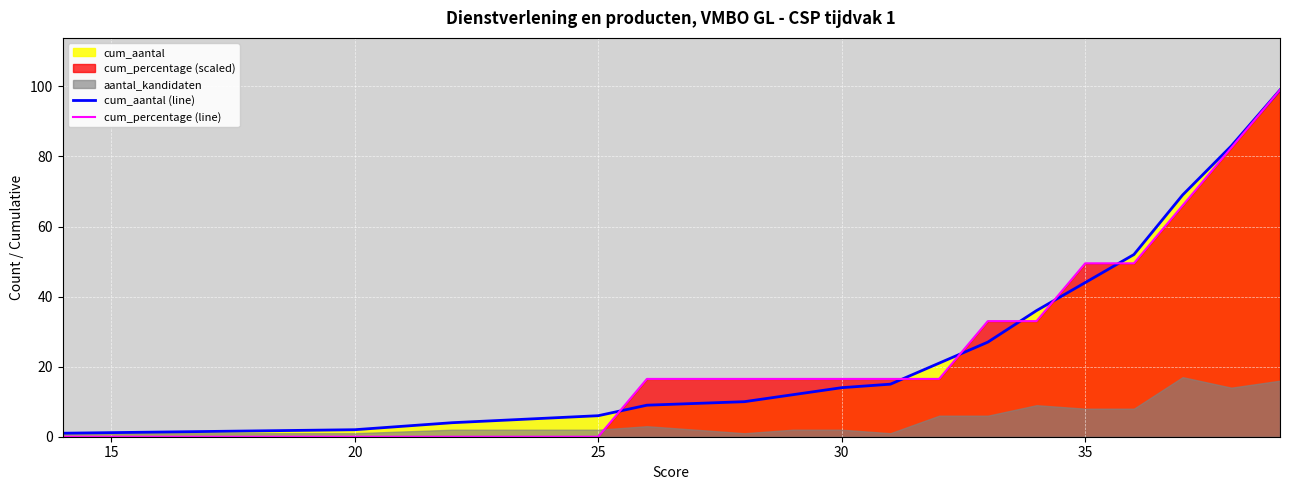

How many intersections are there between cum_percentage (line) and cum_aantal (line)?

6